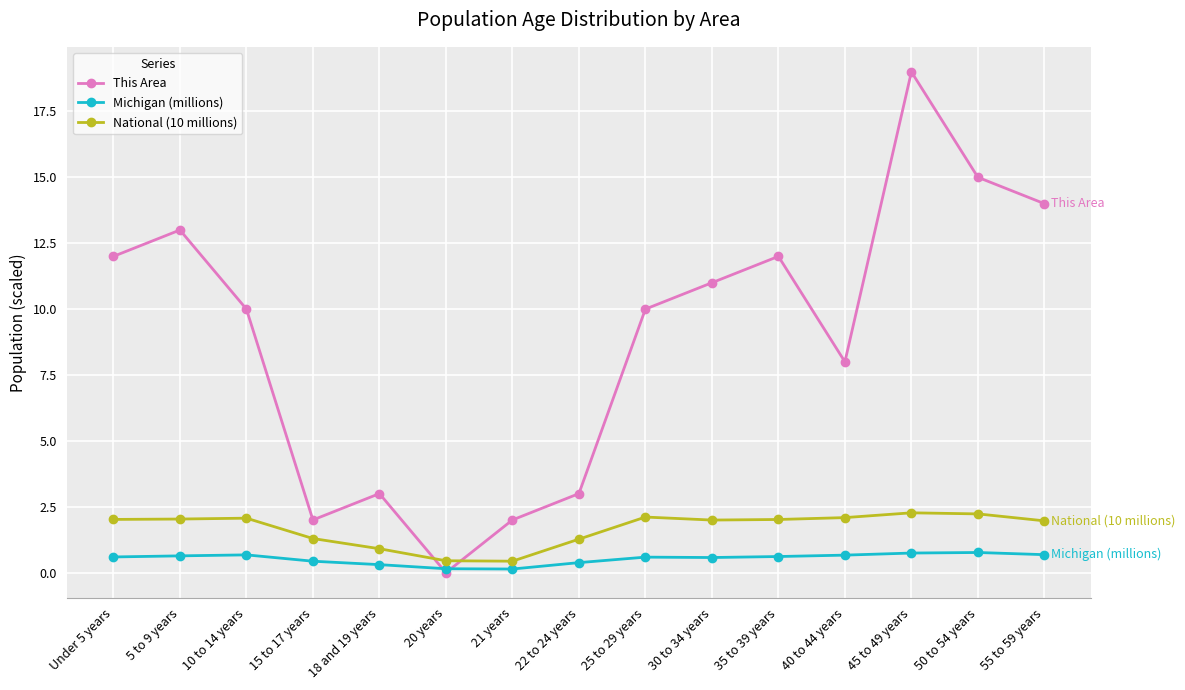

Which series ends up on top after the final intersection of Michigan (millions) and This Area?

This Area